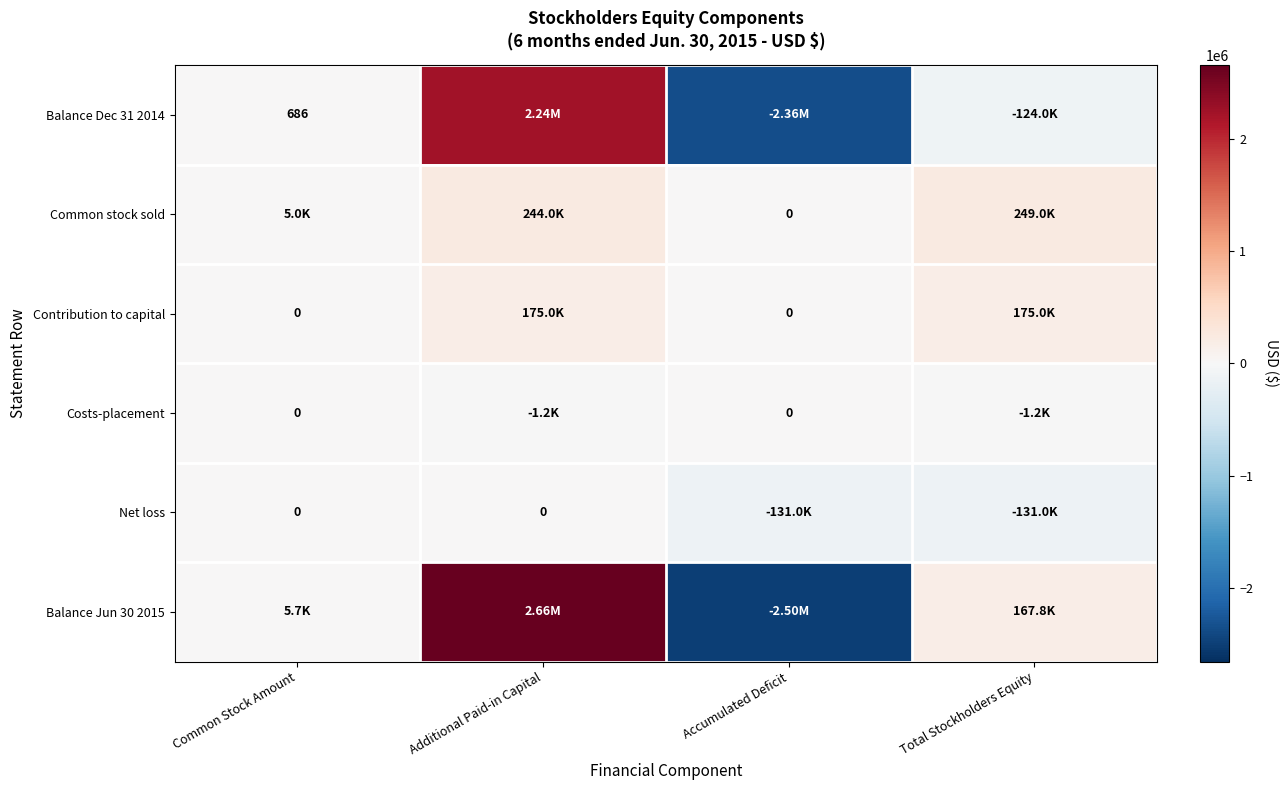

What is the difference between the second highest and second lowest values in the Balance Dec 31 2014 series?

124649